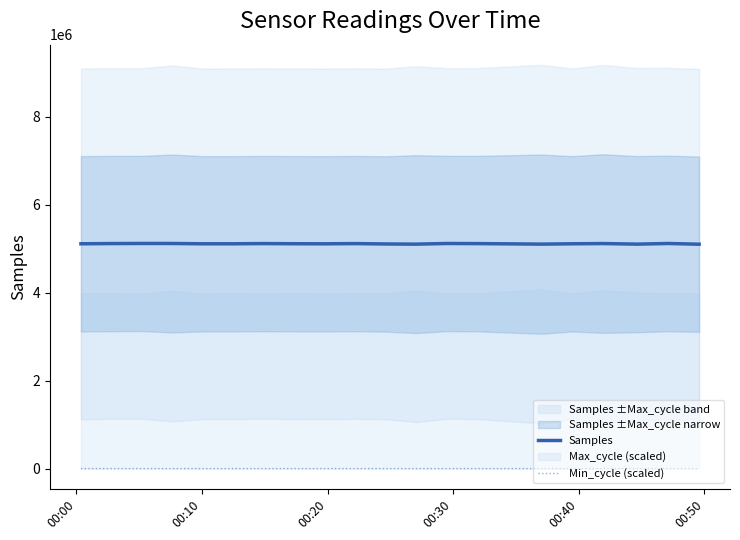

What is the sum of all Min_cycle (scaled) values?

55300